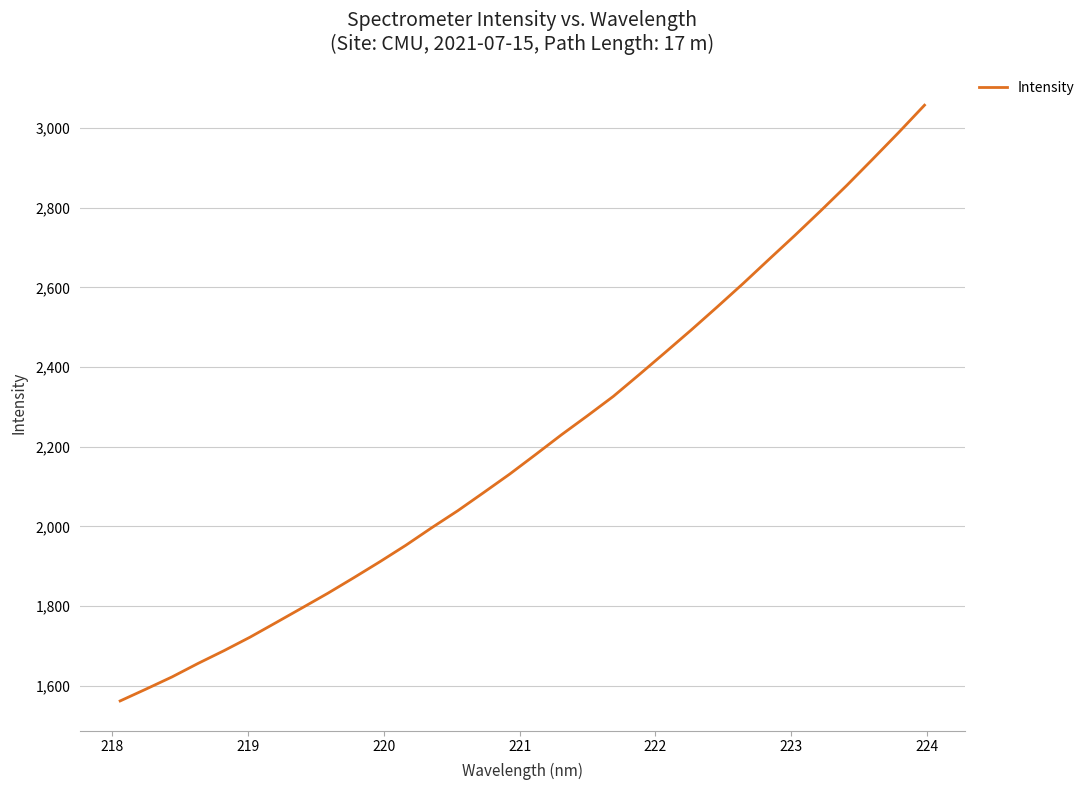

What is the greatest value displayed?

3057.8